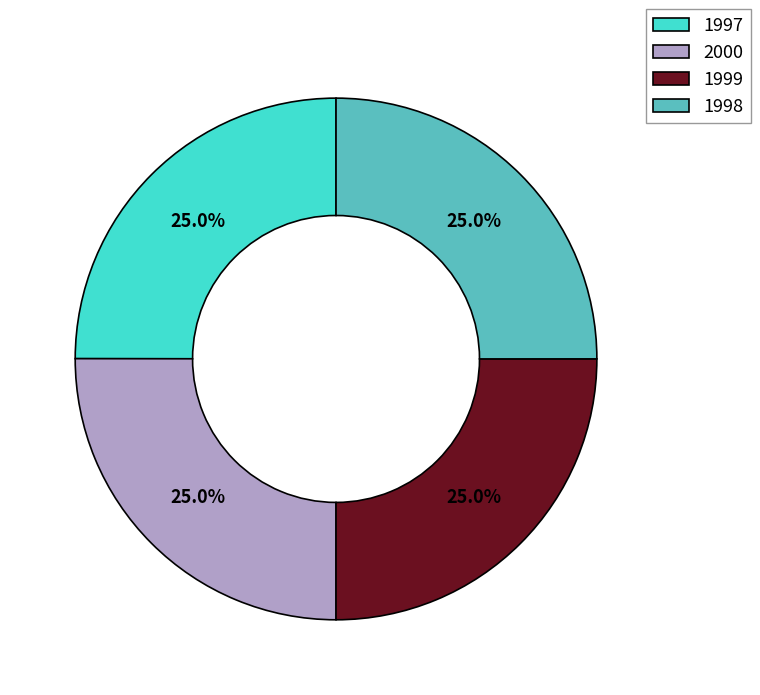

What percentage is the 1997 slice, to the nearest percent?

25%